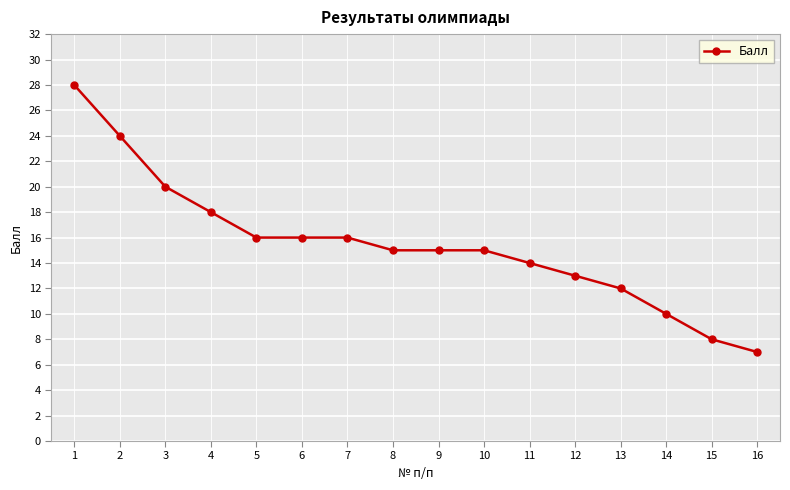

Is it true that the value at 12 is 13?

True